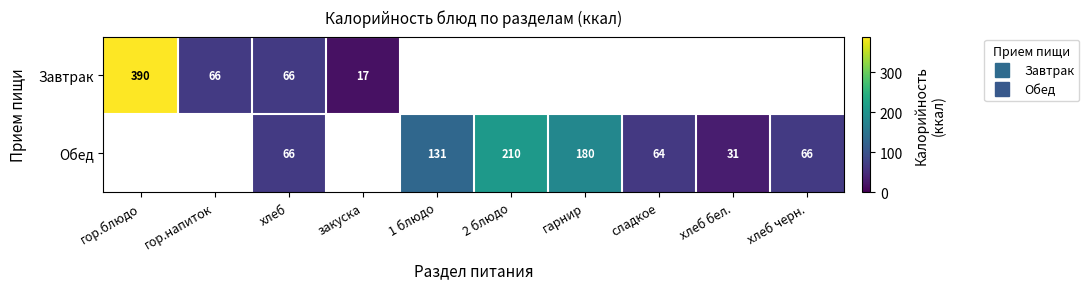

Which series changed the most between гор.напиток and хлеб?

Завтрак